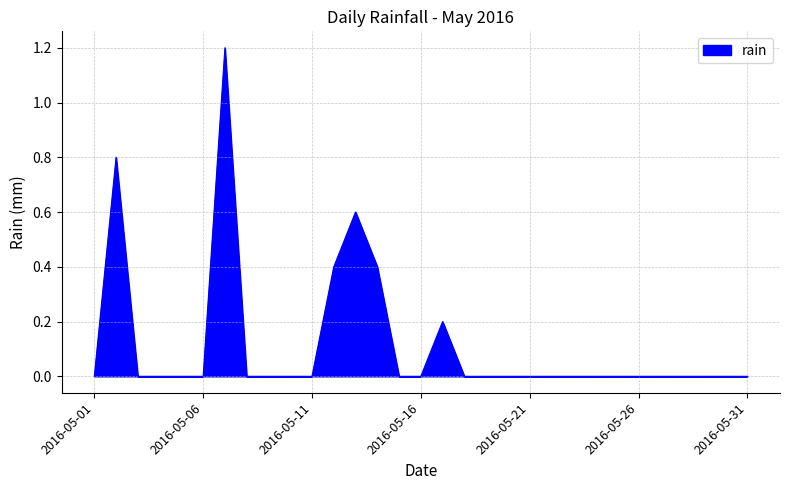

Reading left to right, transcribe all the data shown in this chart.

0.0	0.8	0.0	0.0	0.0	0.0	1.2	0.0	0.0	0.0	0.0	0.4	0.6	0.4	0.0	0.0	0.2	0.0	0.0	0.0	0.0	0.0	0.0	0.0	0.0	0.0	0.0	0.0	0.0	0.0	0.0